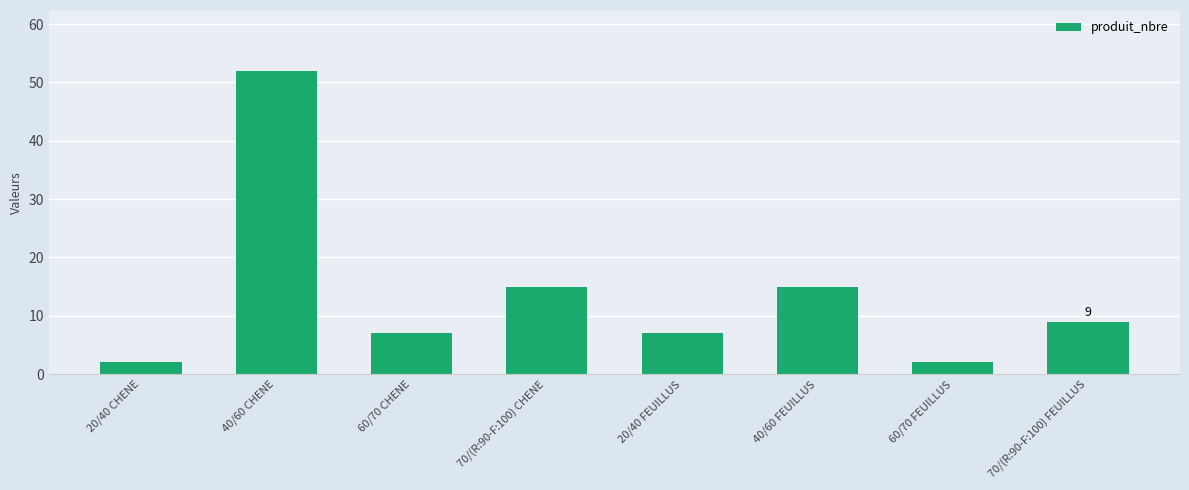

What position from the left is 20/40 FEUILLUS?

5